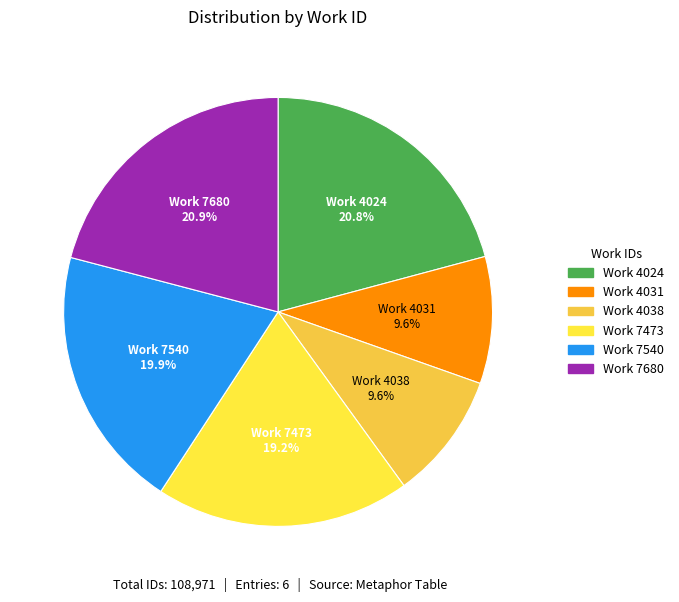

How many slices are in this pie chart?

6